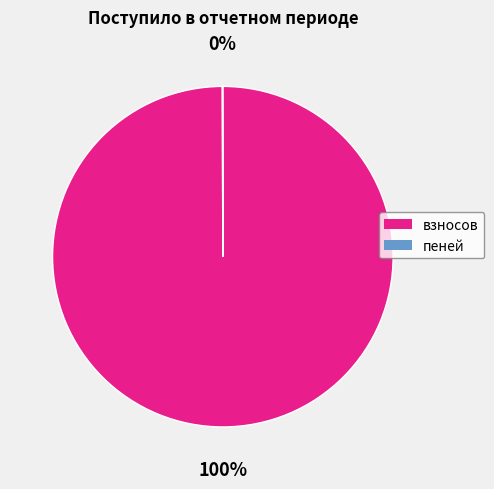

To the nearest percent, what is the average slice percentage?

50%